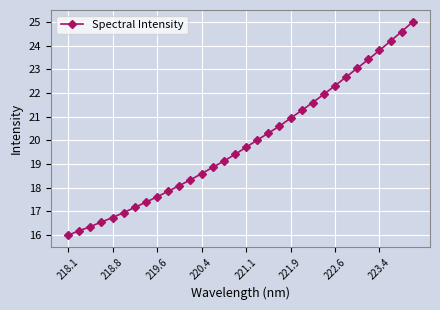

Does the chart display data point markers on the line(s)?

Yes